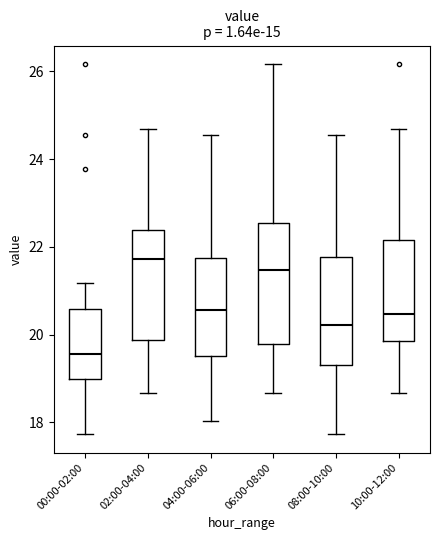

Which box's median line is the highest?

02:00-04:00